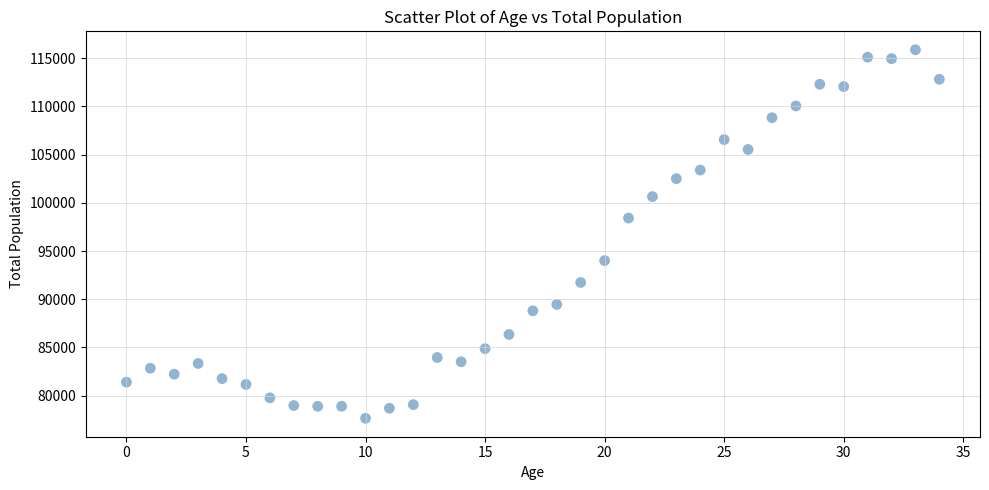

What is the range of Y values (max minus min)?

38198